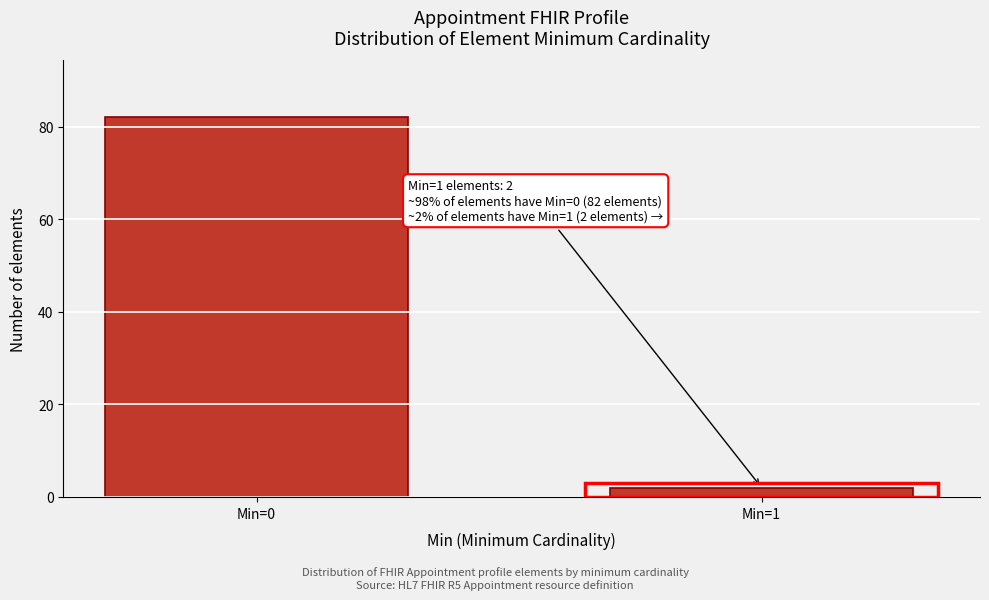

Reading left to right, what are all the values shown in this chart?

82	2